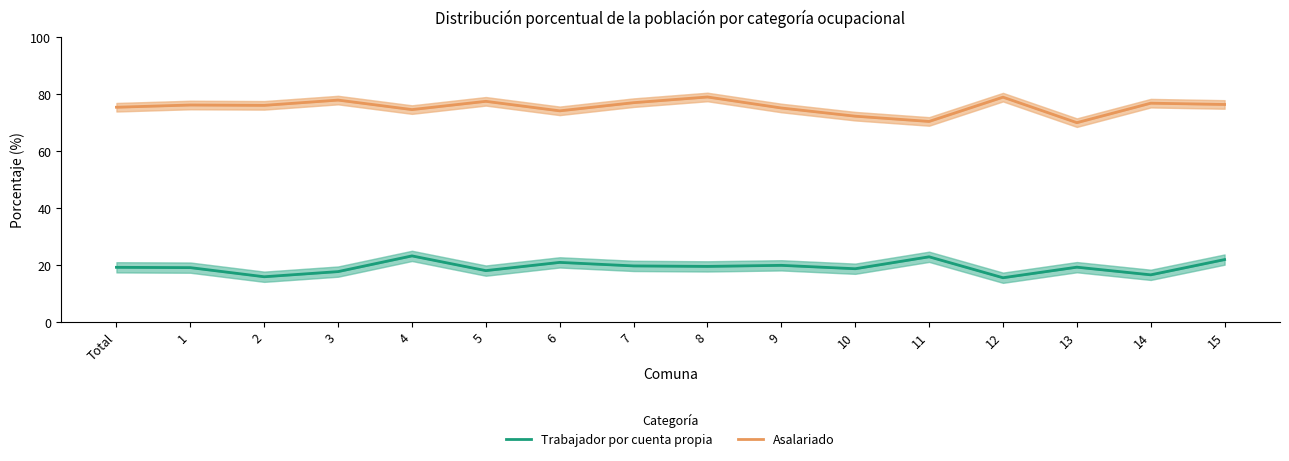

Is it true that Trabajador por cuenta propia equals 12.8 at 10?

False